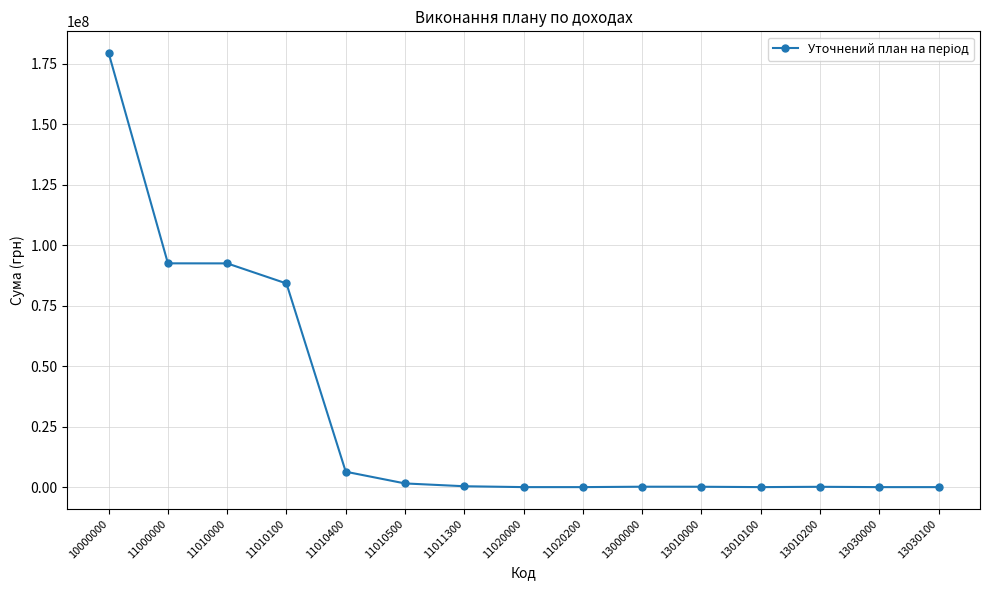

Is it true that the value at 11020200 is 20000?

True